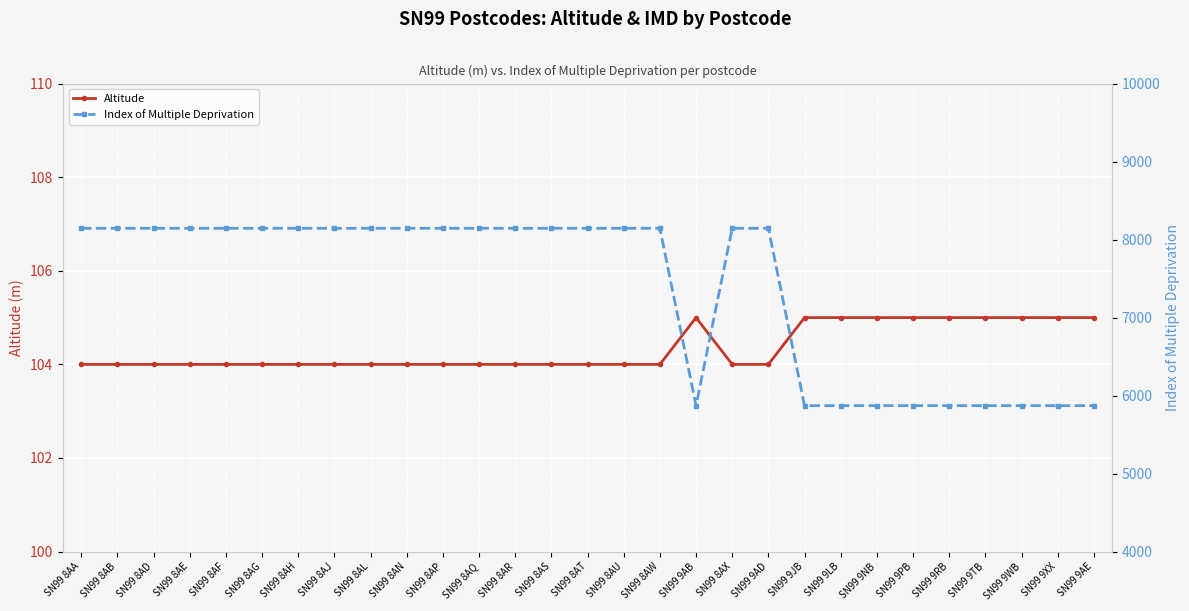

At how many categories does at least one series exceed 8023?

19